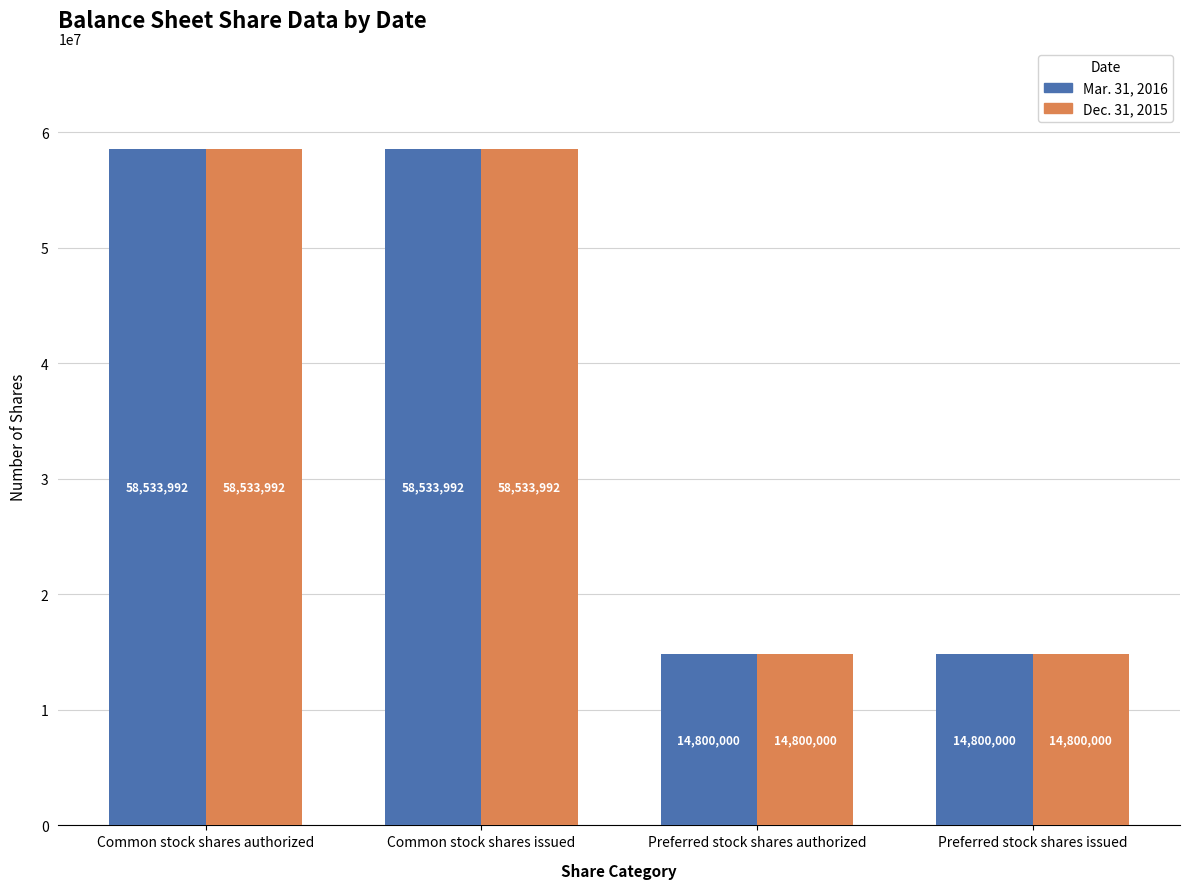

How many bars are there in total?

8